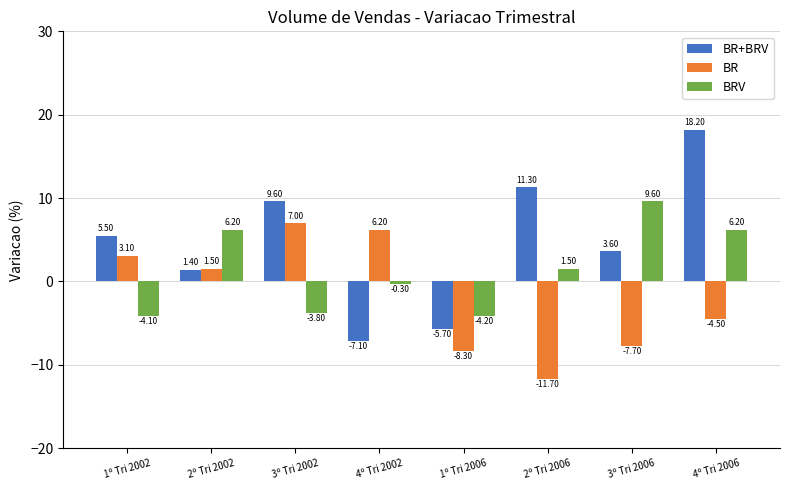

What is the difference between the highest and lowest values at 4º Tri 2002?

13.3